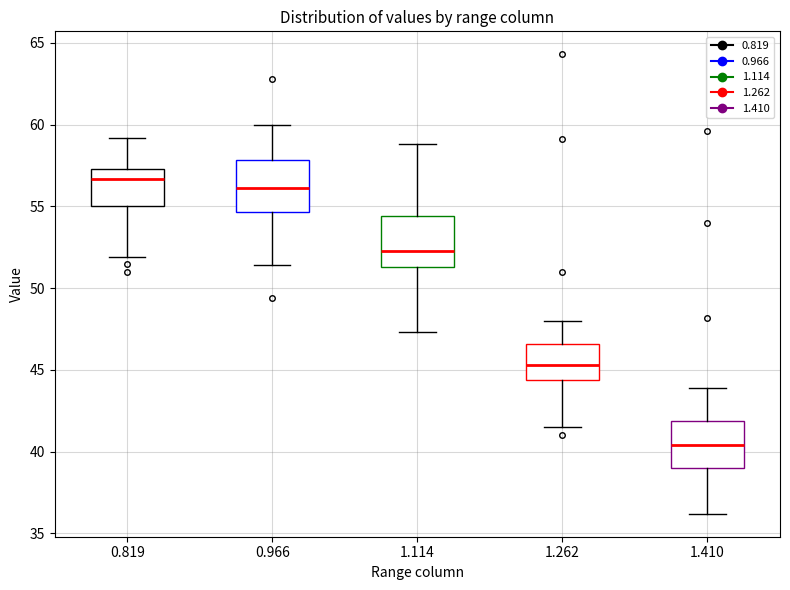

Which box's median line is the highest?

0.819